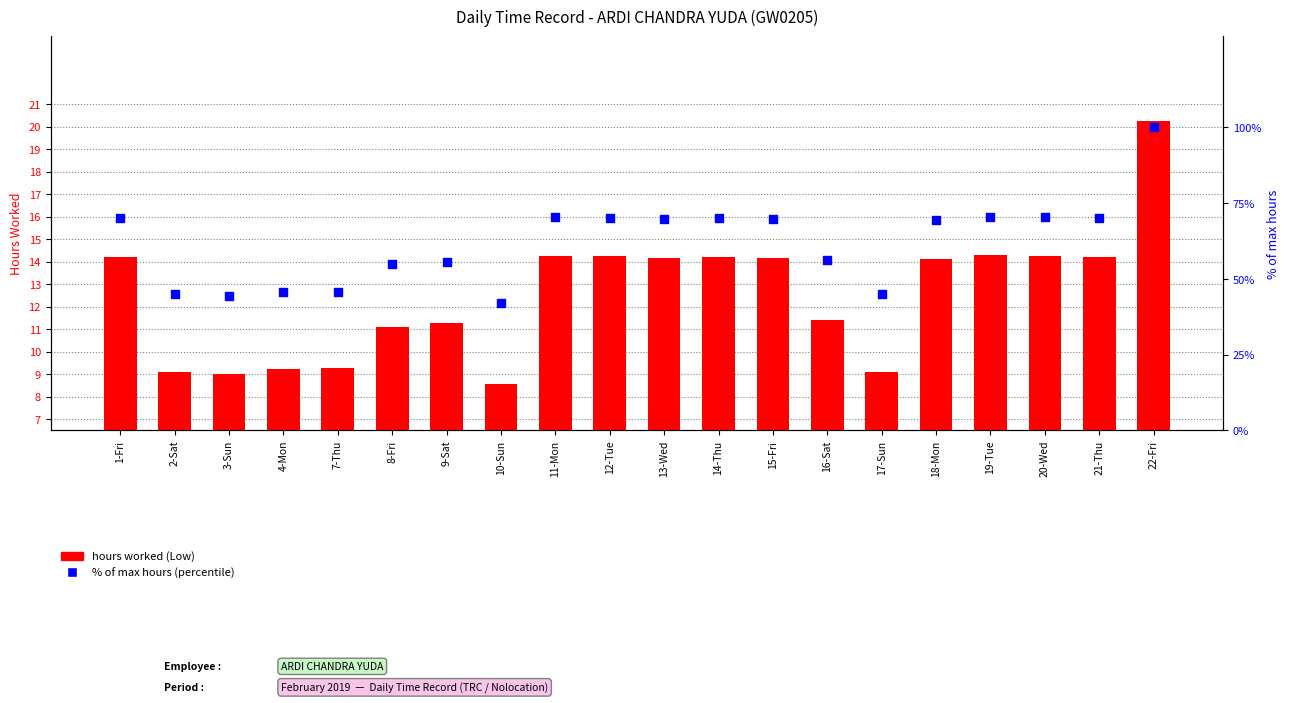

Which series reaches the minimum Y coordinate?

hours worked (Low)